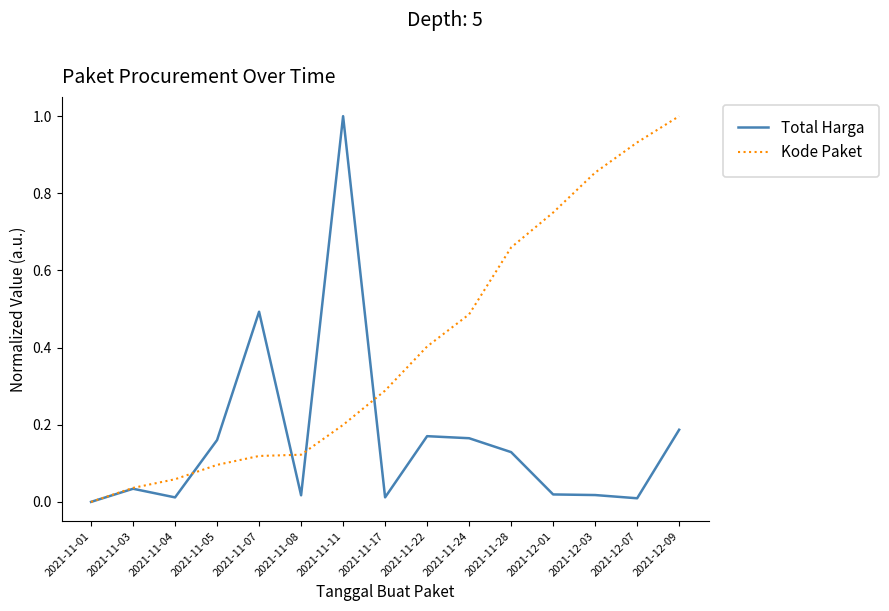

Which series changed the most between 2021-11-03 and 2021-11-22?

Kode Paket